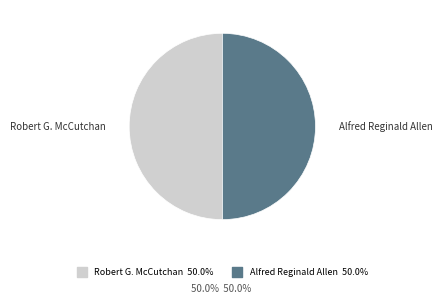

What is the ratio of the value at Alfred Reginald Allen to the value at Robert G. McCutchan?

1.0